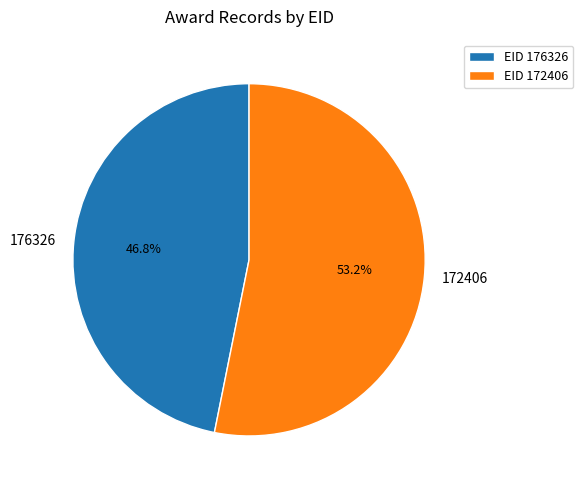

Is there any slice that represents more than half of the pie?

Yes